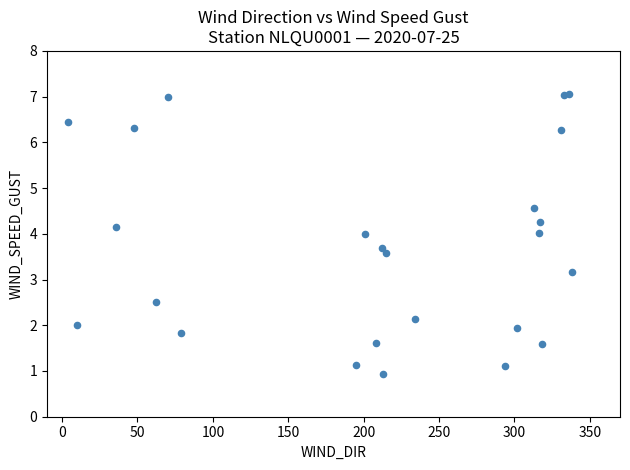

What Y value in the scatter plot is closest to 3?

3.2